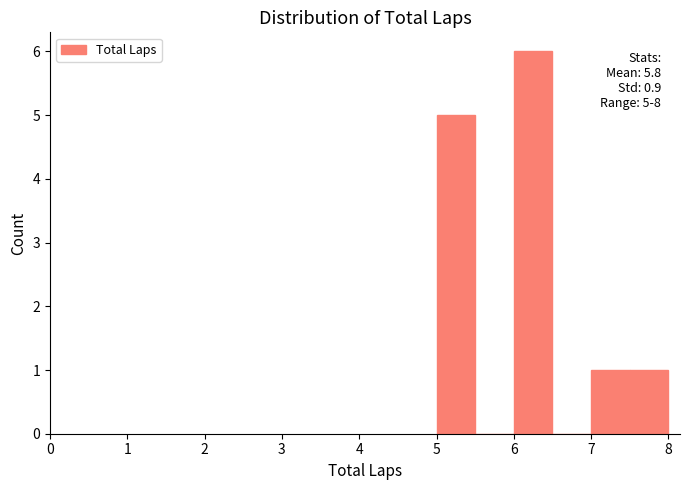

Over which range of the x-axis is the bar tallest?

6.0 to 6.5